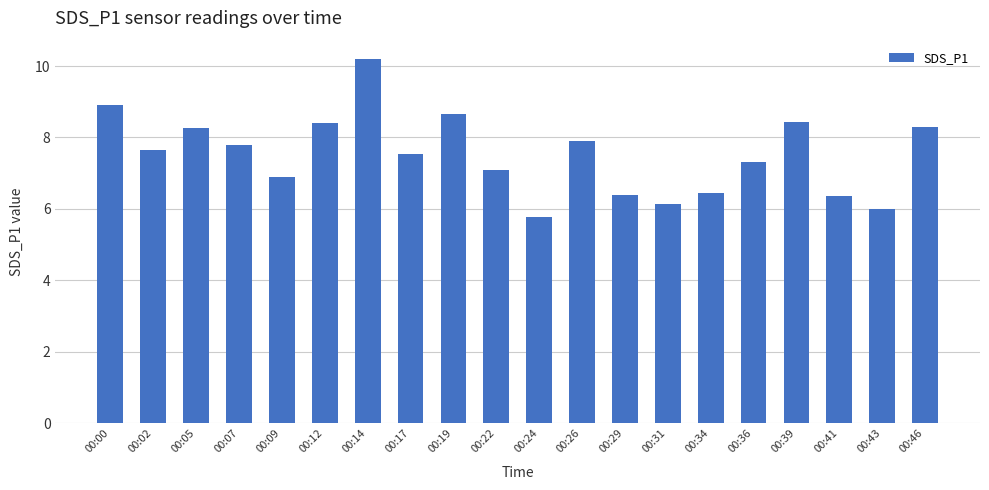

What is the change in value from 00:07 to 00:24?

-2.0